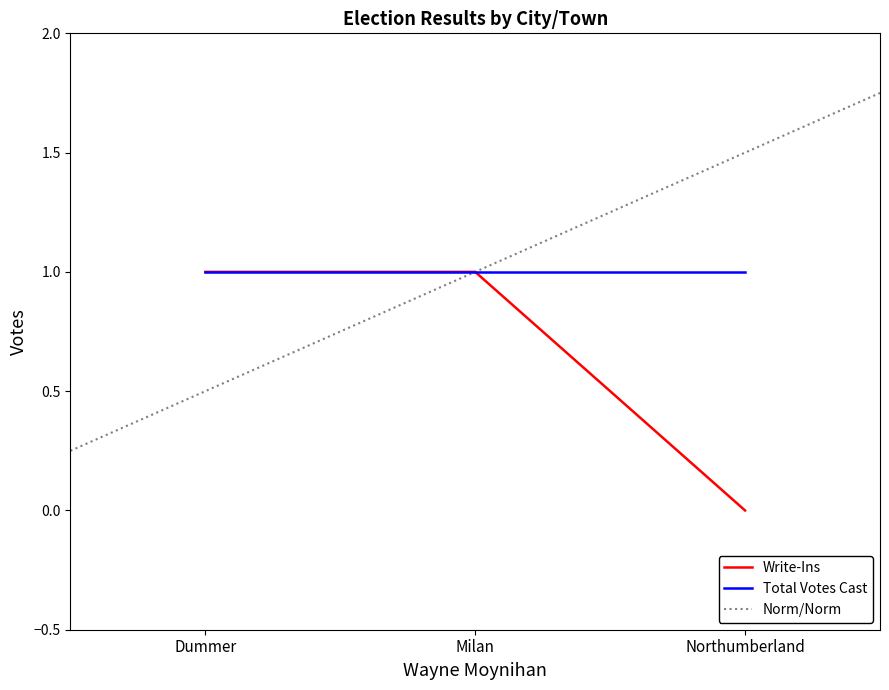

Count the values in the range 0 to 1.

3